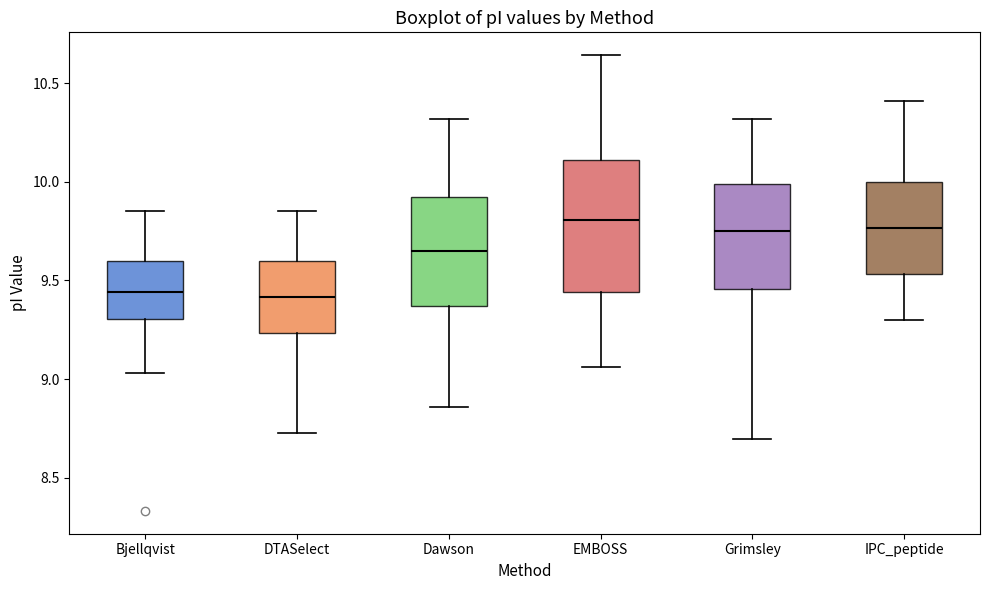

Comparing the boxes themselves (not the whiskers), which one is the tallest?

EMBOSS